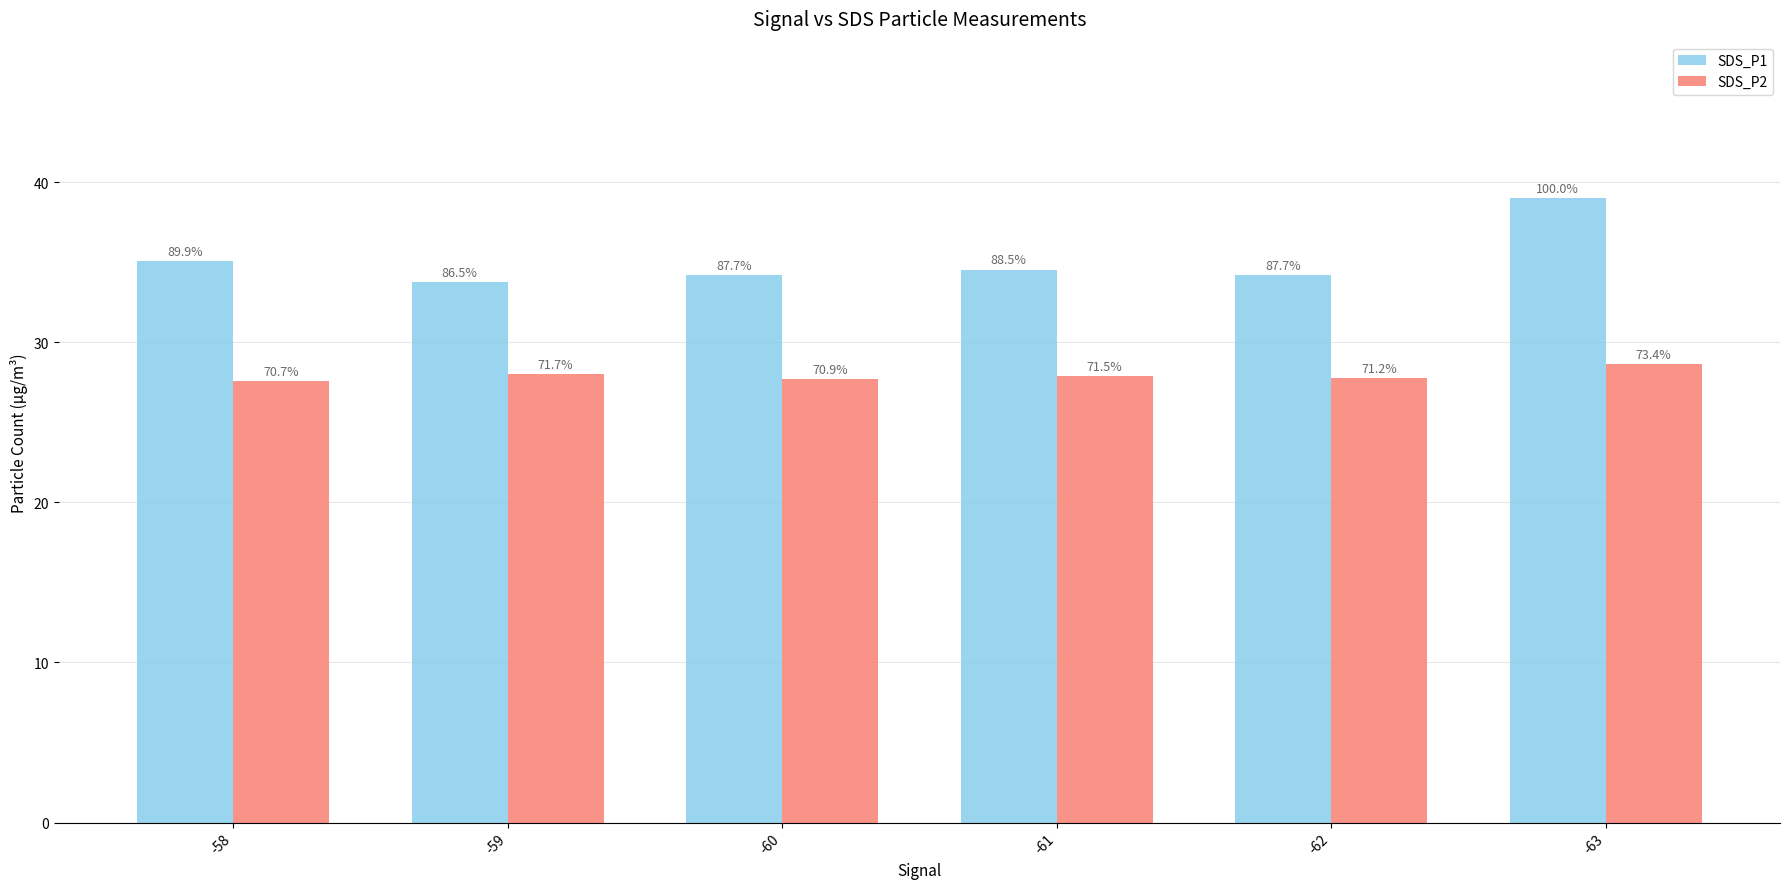

Rank the categories by SDS_P2 value from highest to lowest.

-63, -59, -61, -62, -60, -58